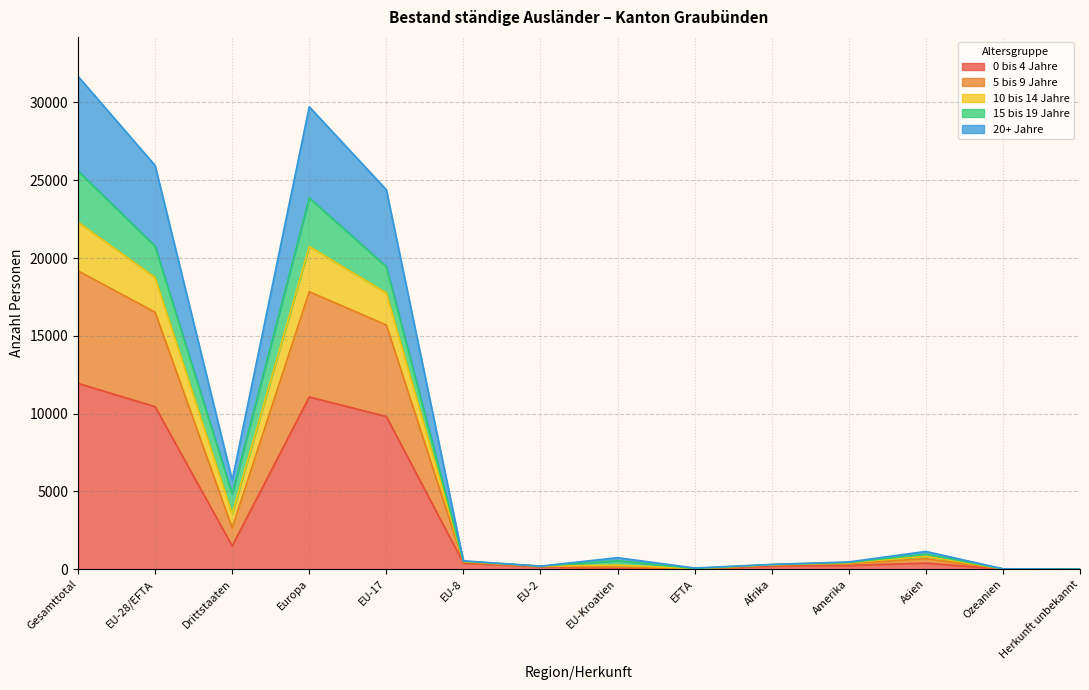

At which label does 0 bis 4 Jahre reach its peak?

Gesamttotal